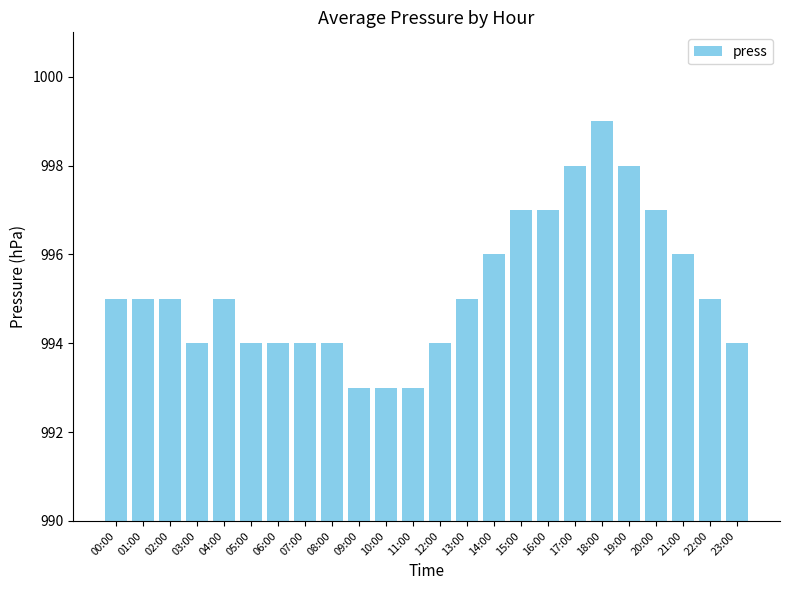

Is it true that the value at 08:00 is 994?

True